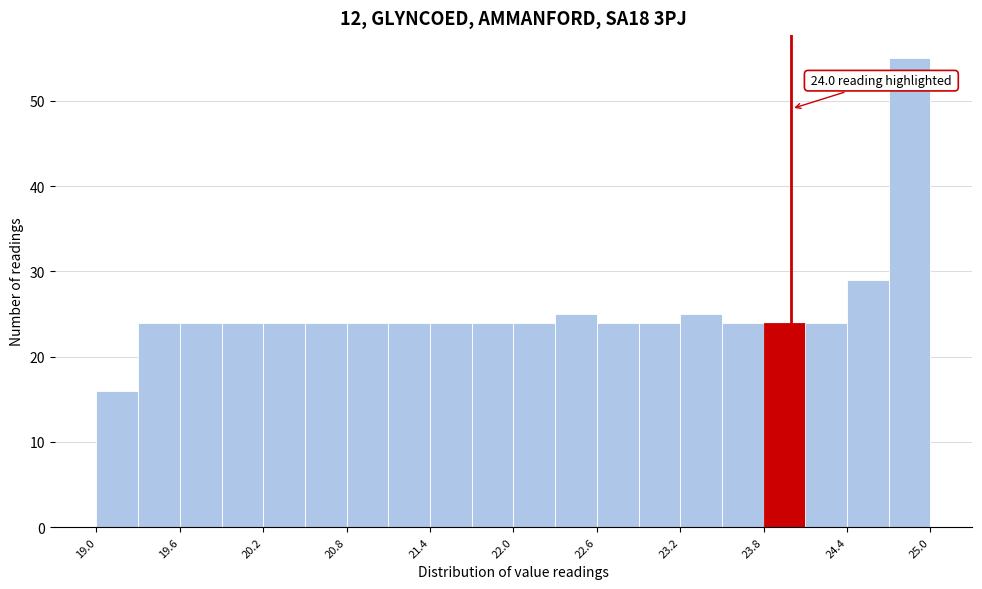

Around what value on the x-axis is the tallest bar? Give the approximate position of its centre, as read against the axis.

24.9